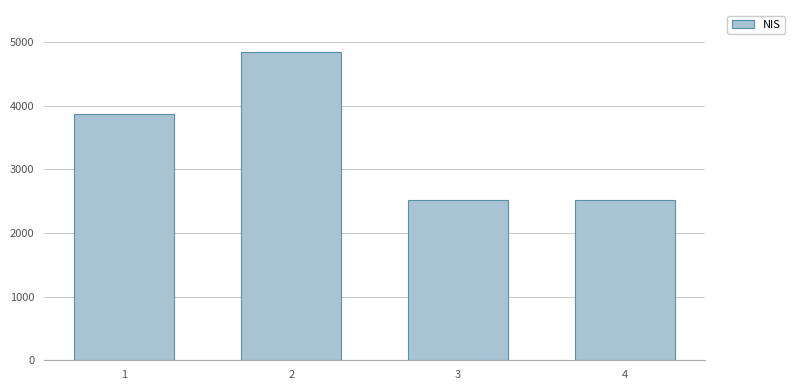

What is the greatest value displayed?

4848